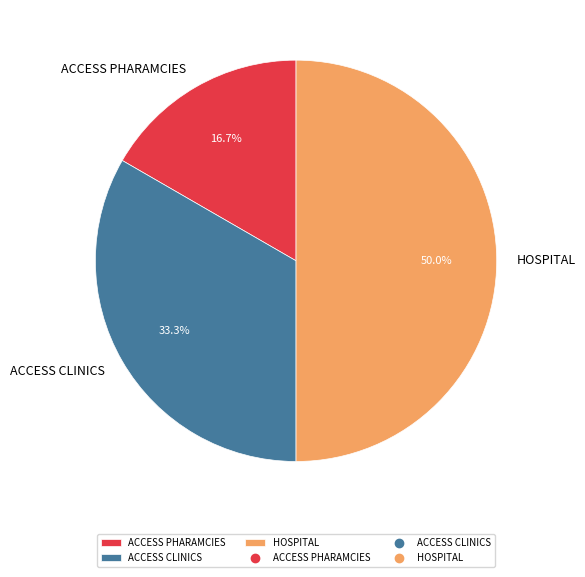

How many slices are in this pie chart?

3